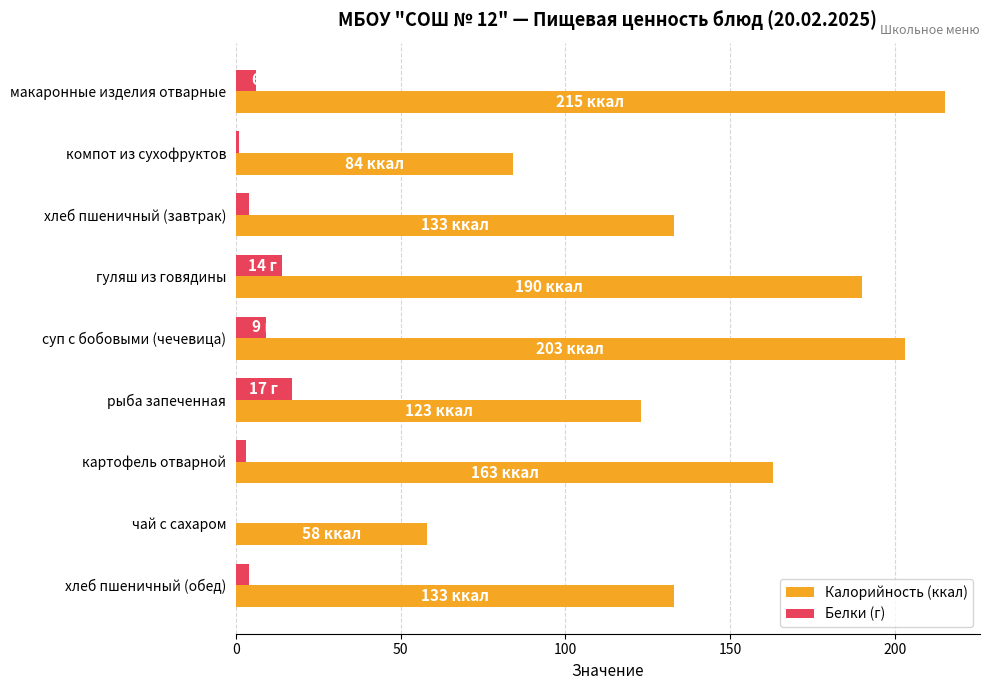

Which series has the largest total across all categories?

Калорийность (ккал)